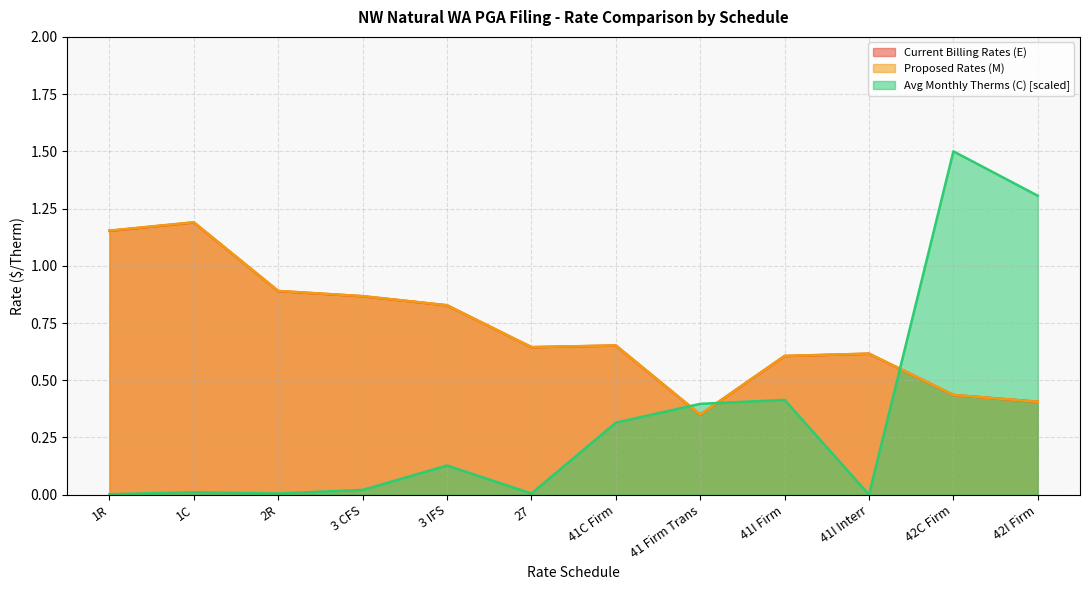

At which label does Current Billing Rates (E) reach its minimum?

41 Firm Trans